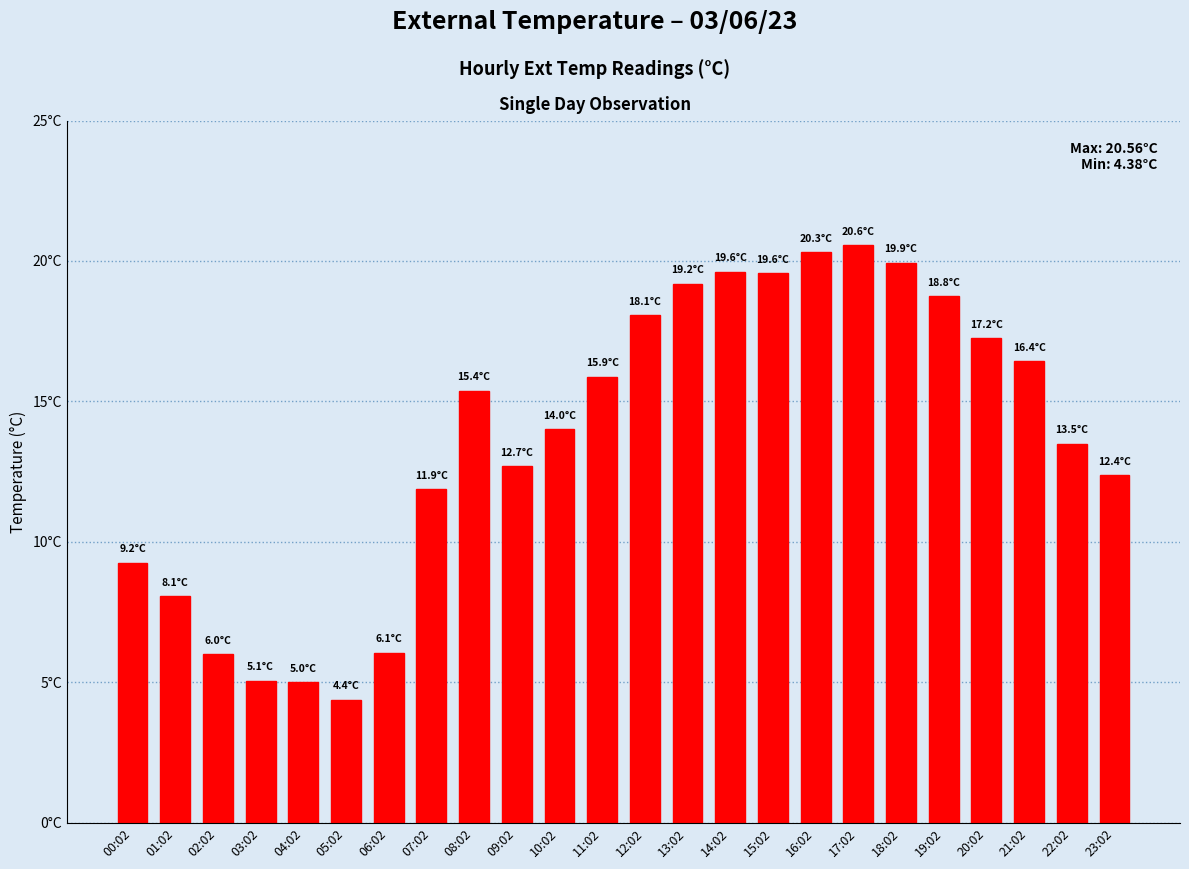

At which label is the value closest to 12?

07:02